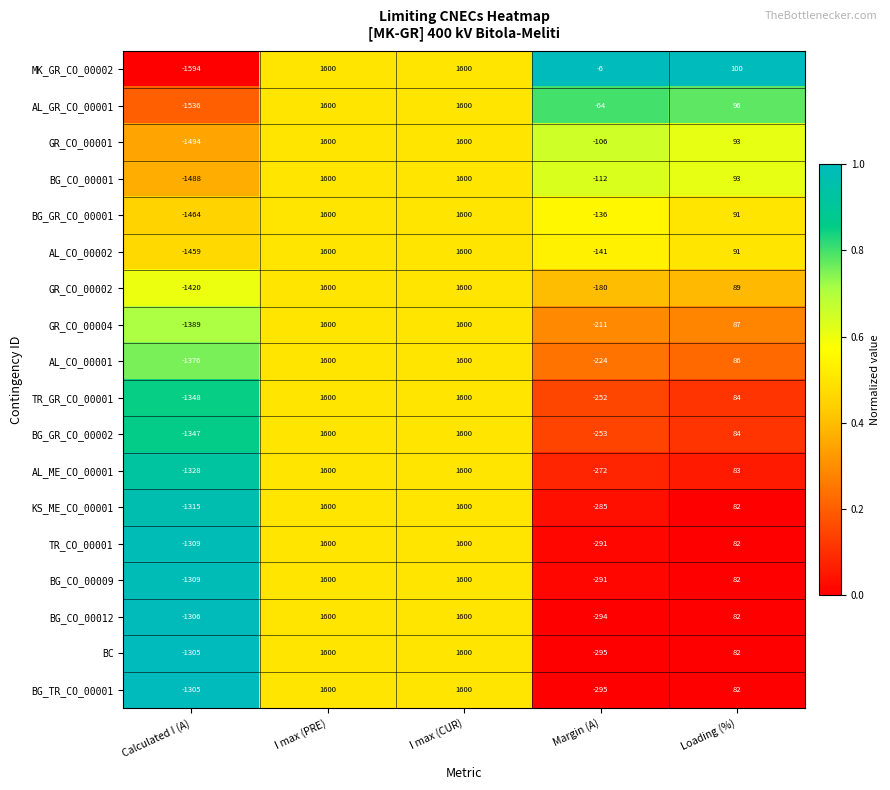

The BG_CO_00001 series shows 93 at Loading (%). True or false?

True